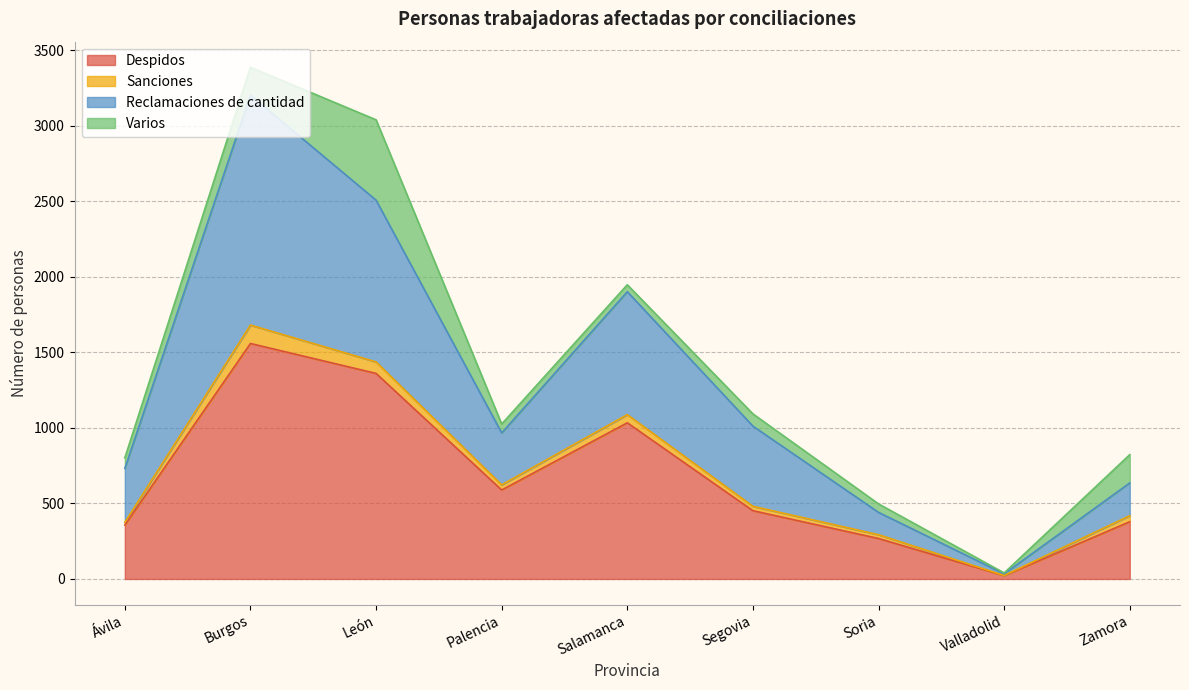

List the labels in order of Despidos value, largest first.

Burgos, León, Salamanca, Palencia, Segovia, Zamora, Ávila, Soria, Valladolid